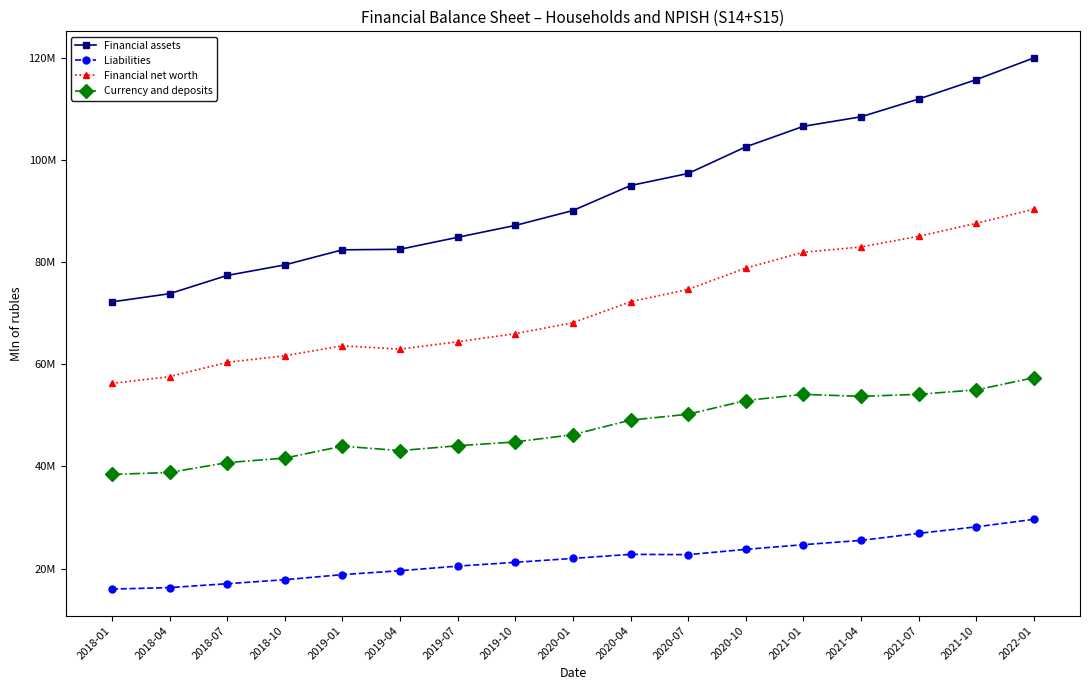

How many values in the Financial net worth series are below 68168679?

8